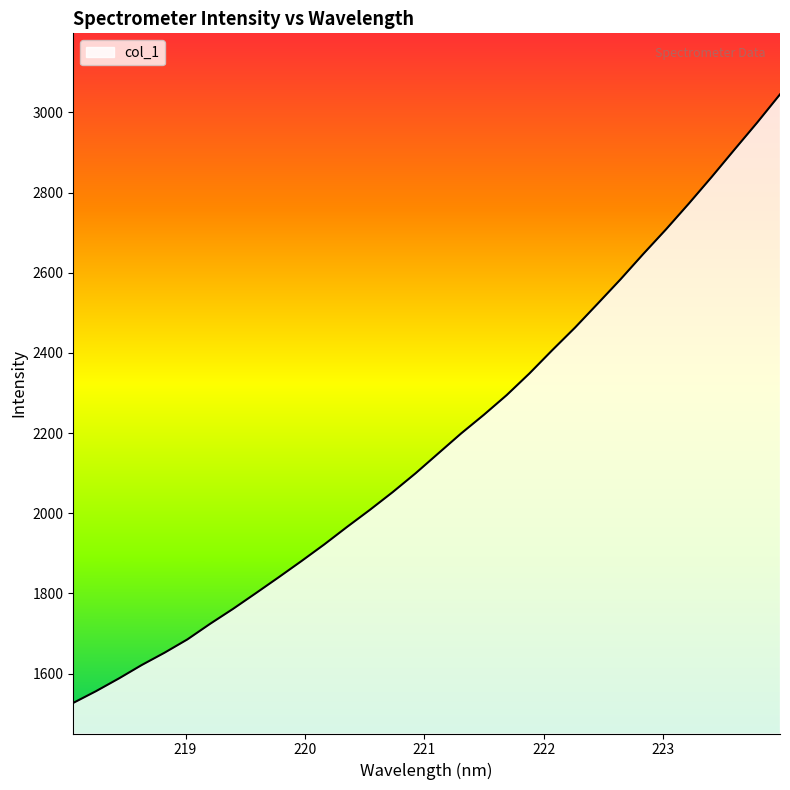

What is the difference between the maximum and minimum values?

1518.1